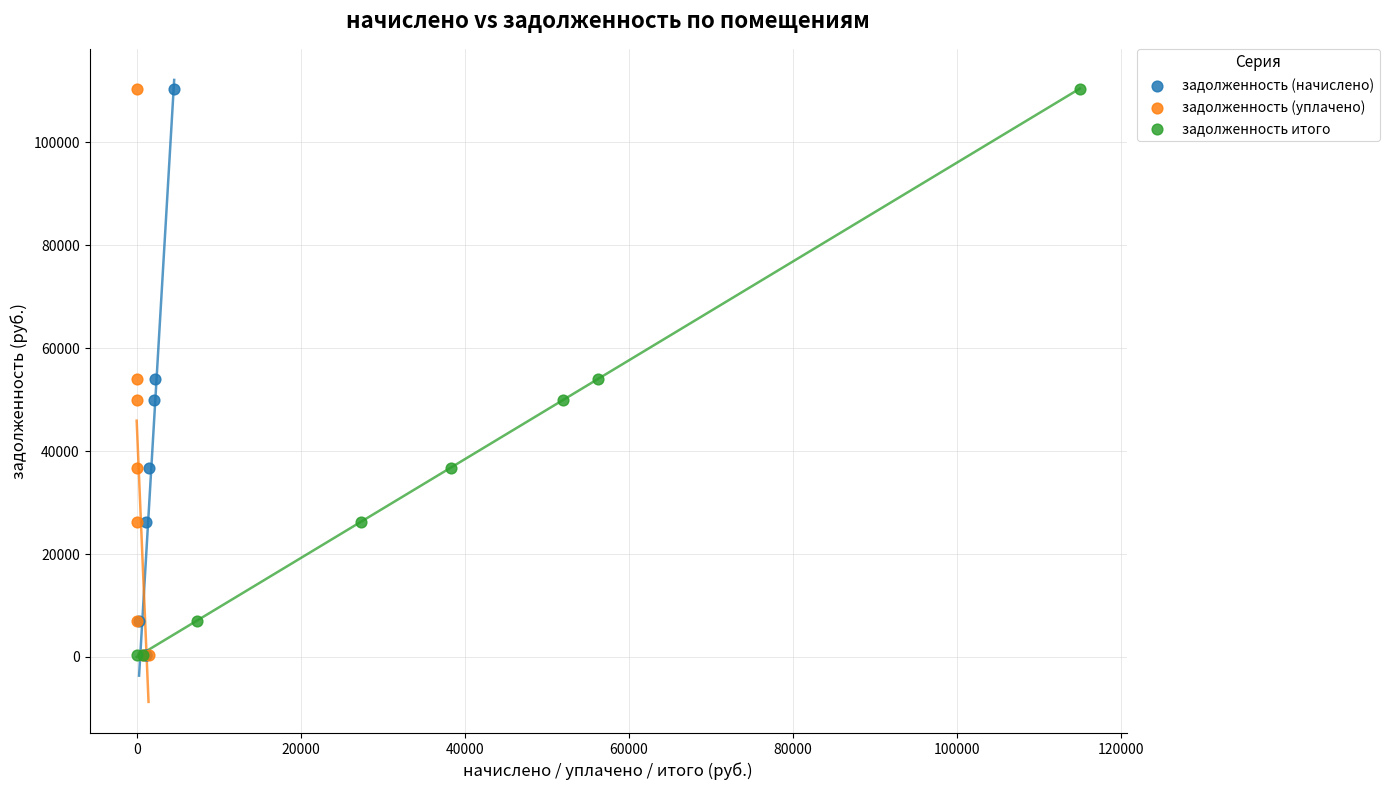

What are all the series names shown in the legend?

задолженность (начислено), задолженность (уплачено), задолженность итого